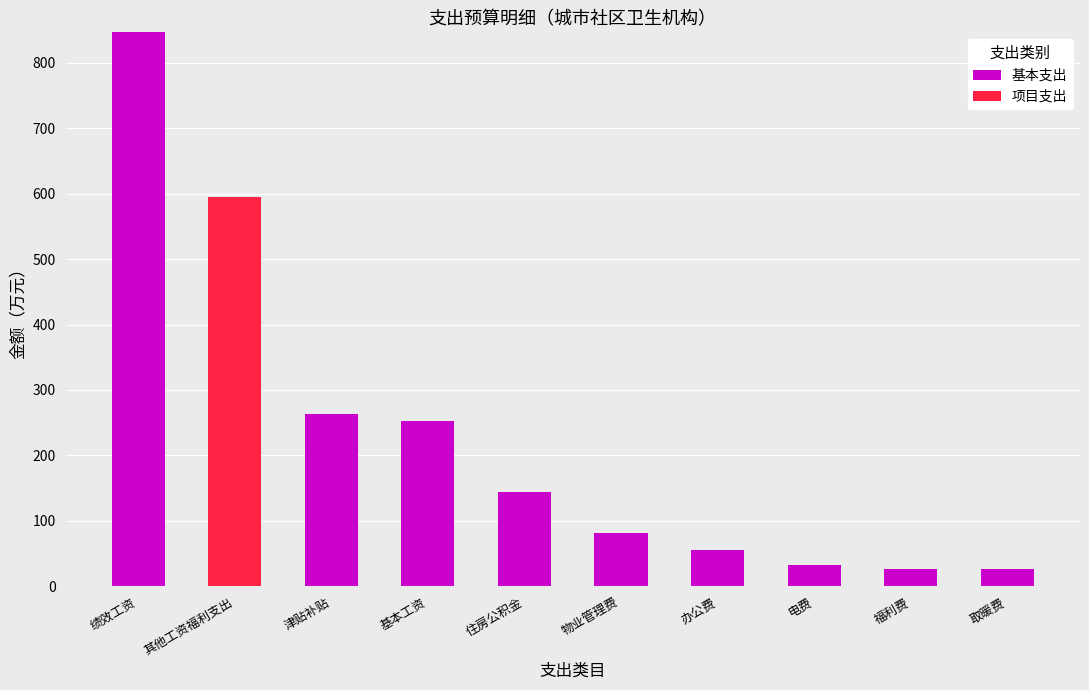

True or false: 基本支出 has a value of 26.5 at 取暖费.

True